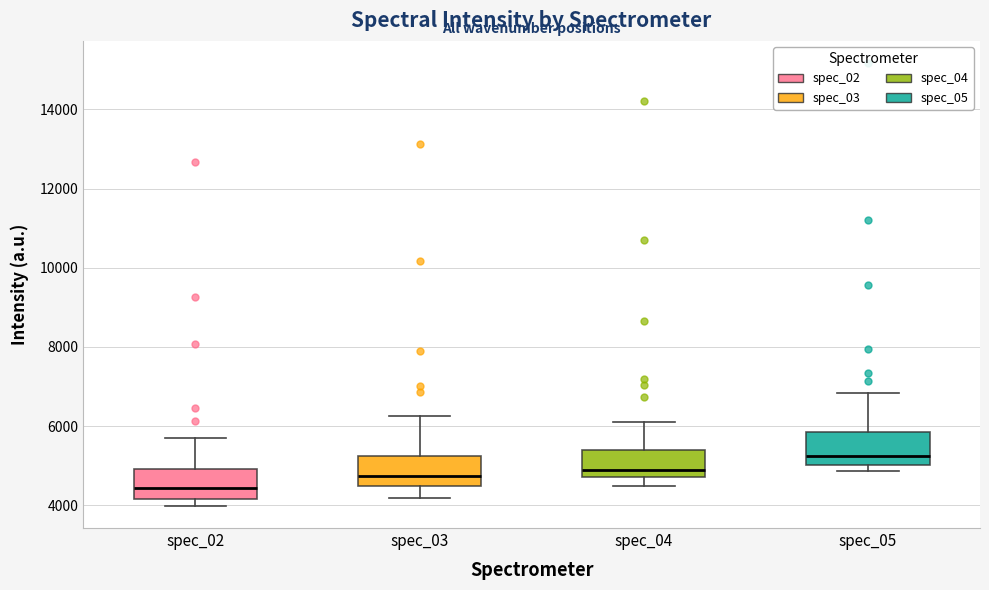

Which box's median line is the lowest?

spec_02